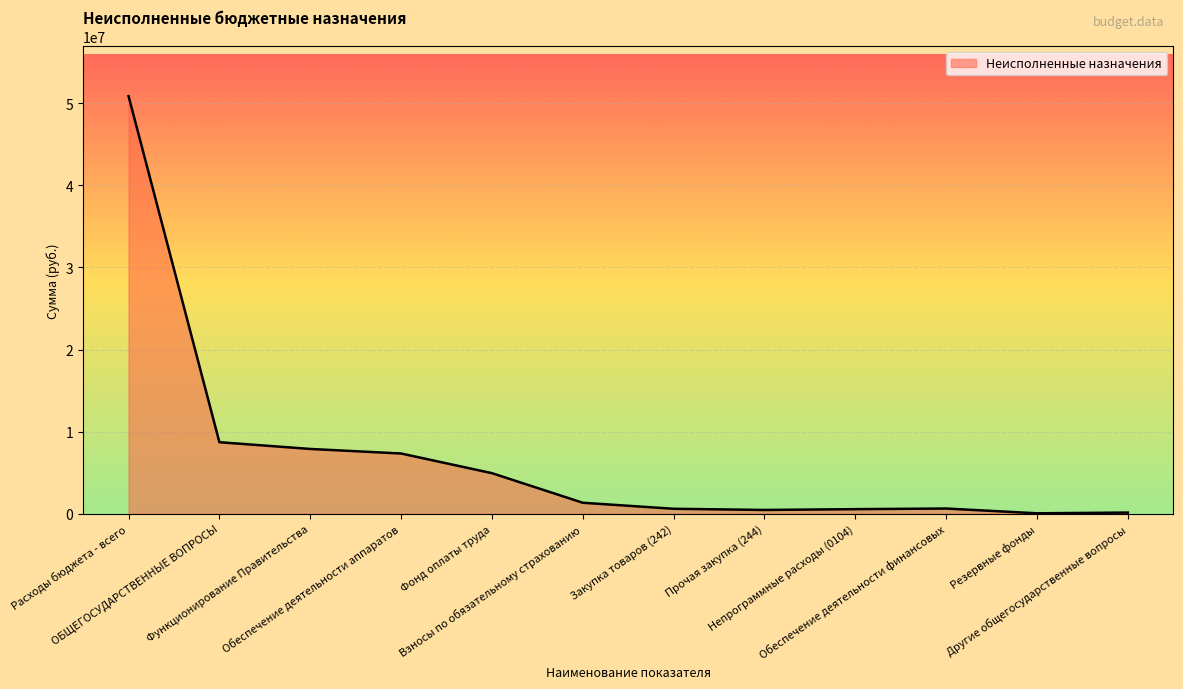

True or false: the data has more than 0 interior local peaks.

True